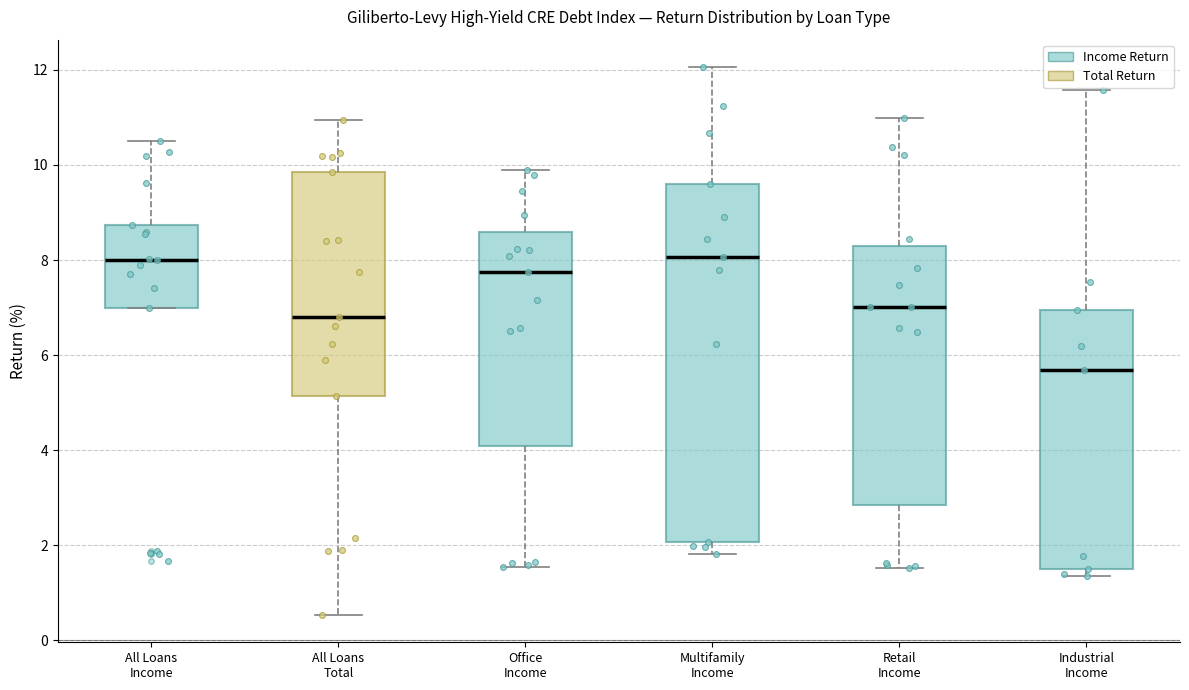

Reading left to right, read every box against the y-axis: the position of its median line, the range the box covers, and the ends of its whiskers. The values are not printed on the chart, so give them approximately, as read against the axis.

All Loans Income: median 8.0, box 7.0 to 8.8, whiskers 7.0 to 10.6
All Loans Total: median 6.8, box 5.2 to 9.8, whiskers 0.6 to 11.0
Office Income: median 7.8, box 4.0 to 8.6, whiskers 1.6 to 9.8
Multifamily Income: median 8.0, box 2.0 to 9.6, whiskers 1.8 to 12.0
Retail Income: median 7.0, box 2.8 to 8.2, whiskers 1.6 to 11.0
Industrial Income: median 5.6, box 1.6 to 7.0, whiskers 1.4 to 11.6